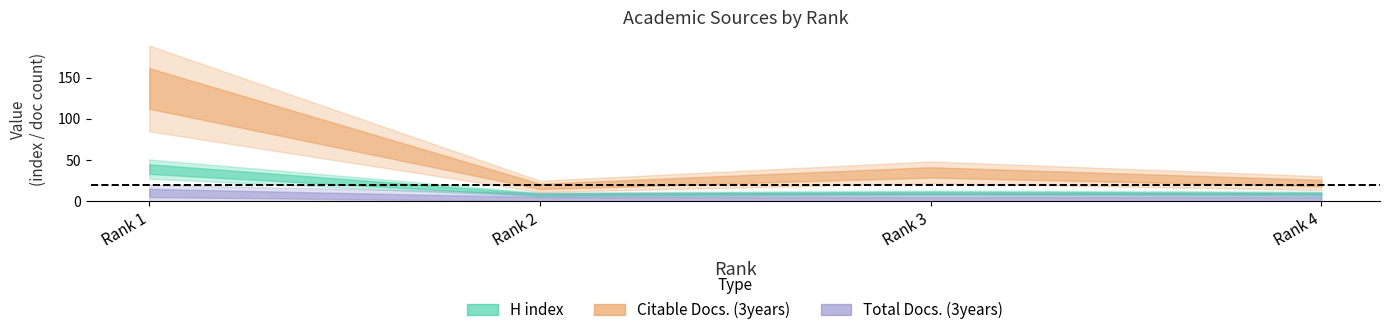

True or false: Total Cites (3years) and H index intersect in this chart.

False